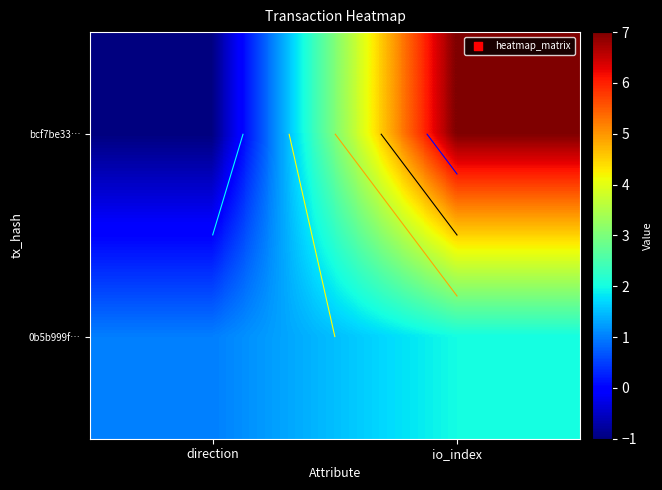

Rank the series by their average value, from highest to lowest.

bcf7be33…, 0b5b999f…